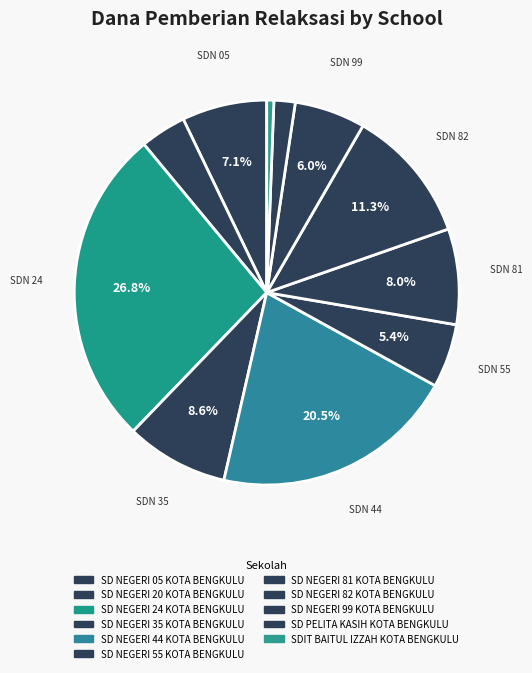

Which slice is the smallest?

SDIT BAITUL IZZAH KOTA BENGKULU